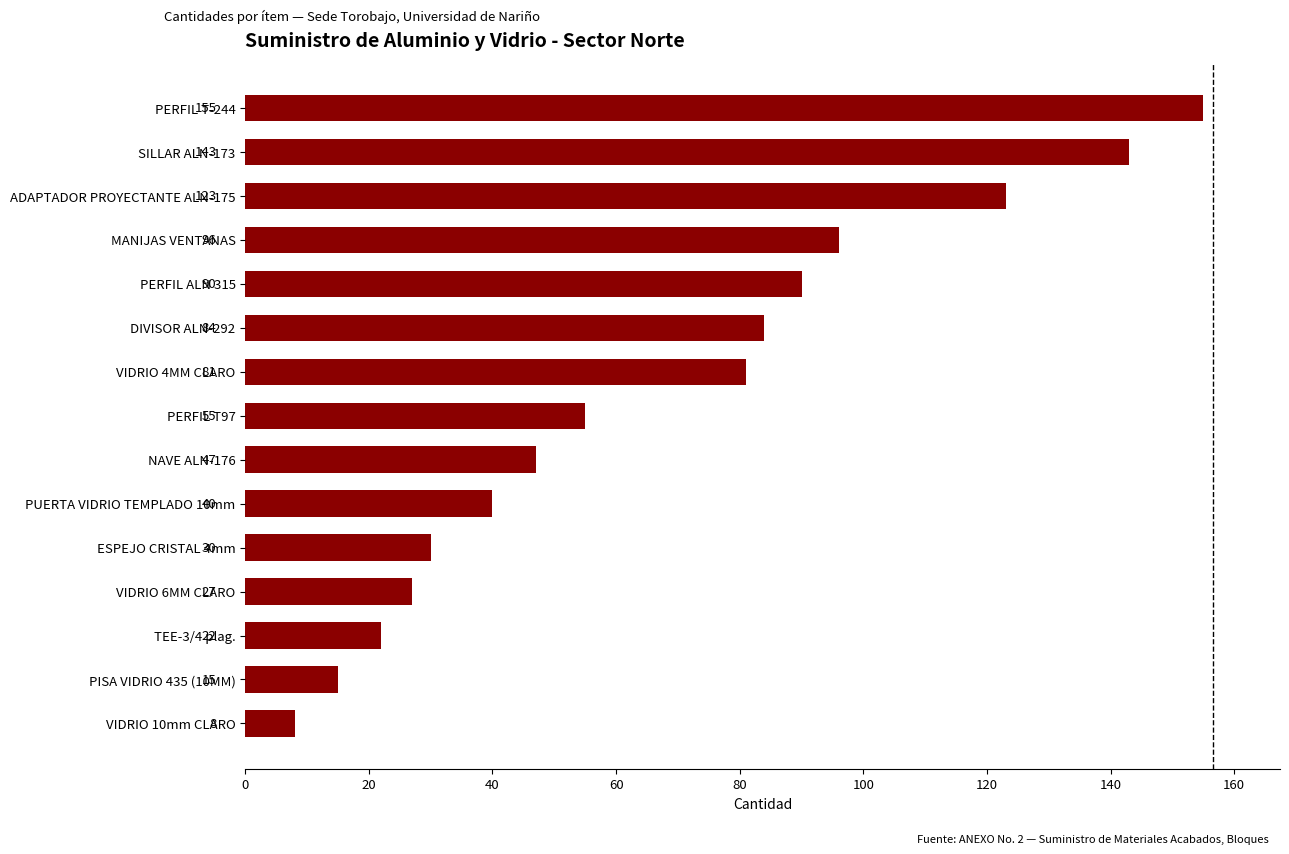

What is the change in value from ESPEJO CRISTAL 4mm to DIVISOR ALN-292?

+54